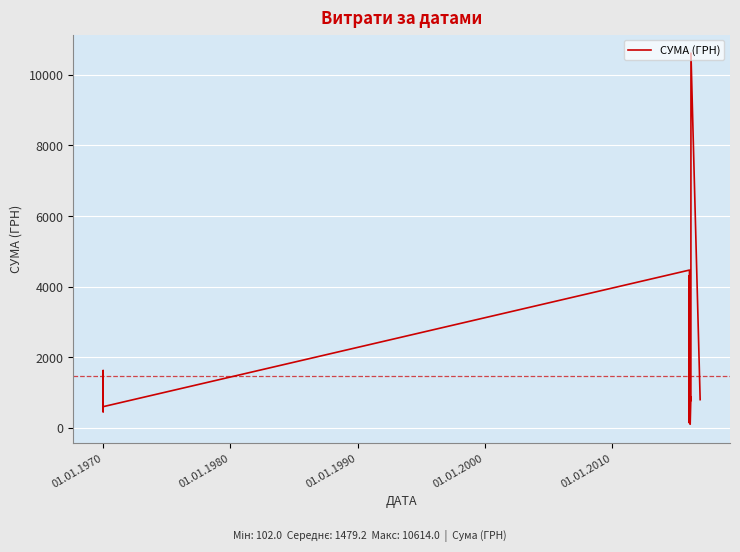

What is the maximum value shown in the chart?

10614.0